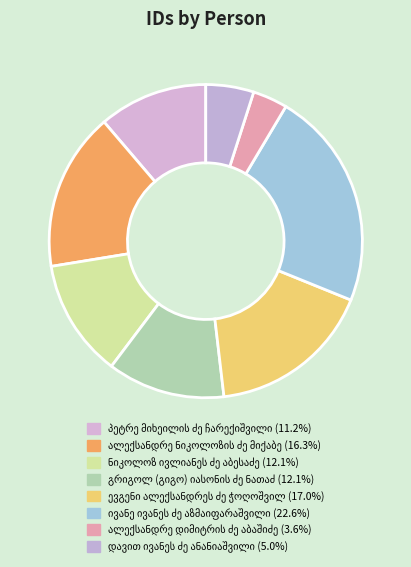

To the nearest percent, what is the difference between the largest and smallest slice percentages?

19%